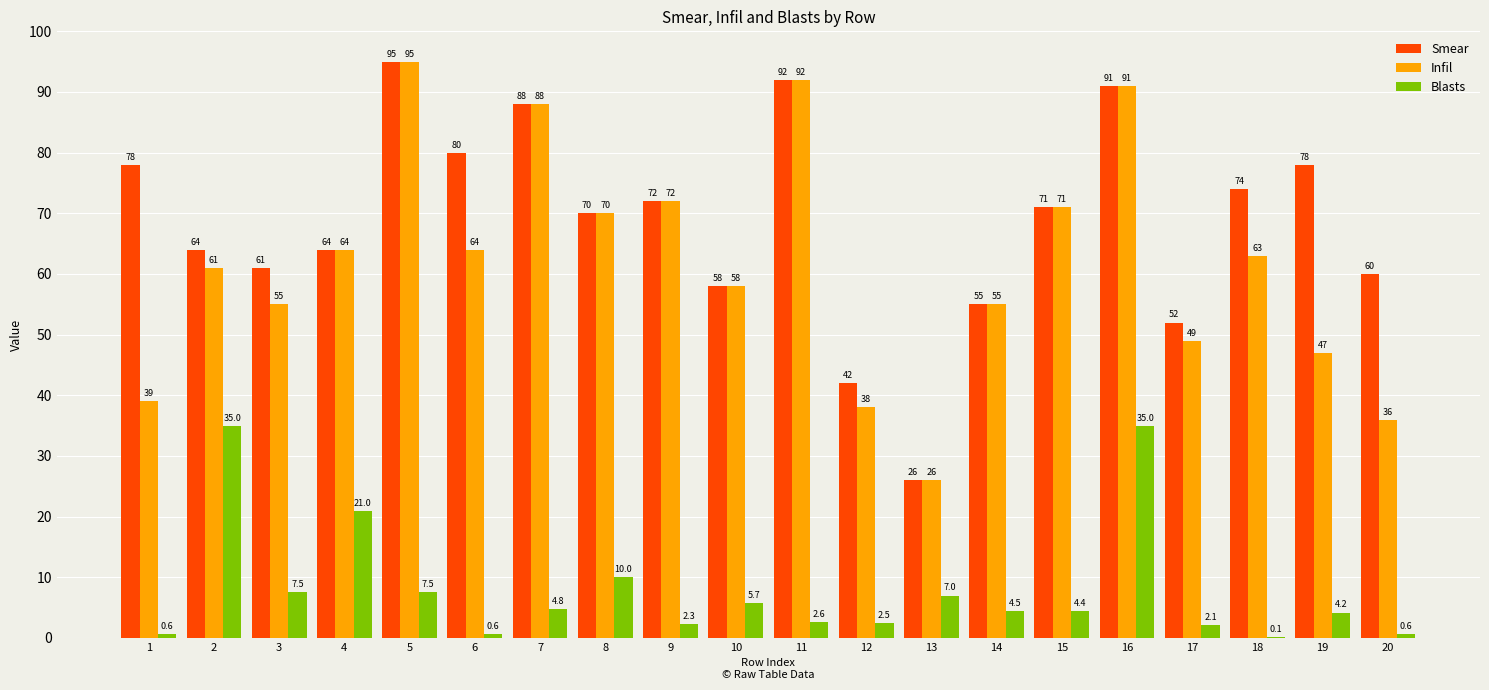

Where does the Smear series first go above 71?

1